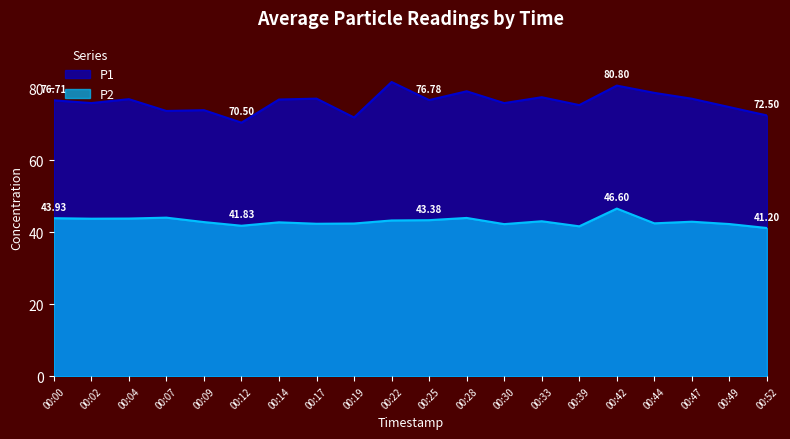

What is the value of the P1 point at the 13th from the left?

75.9